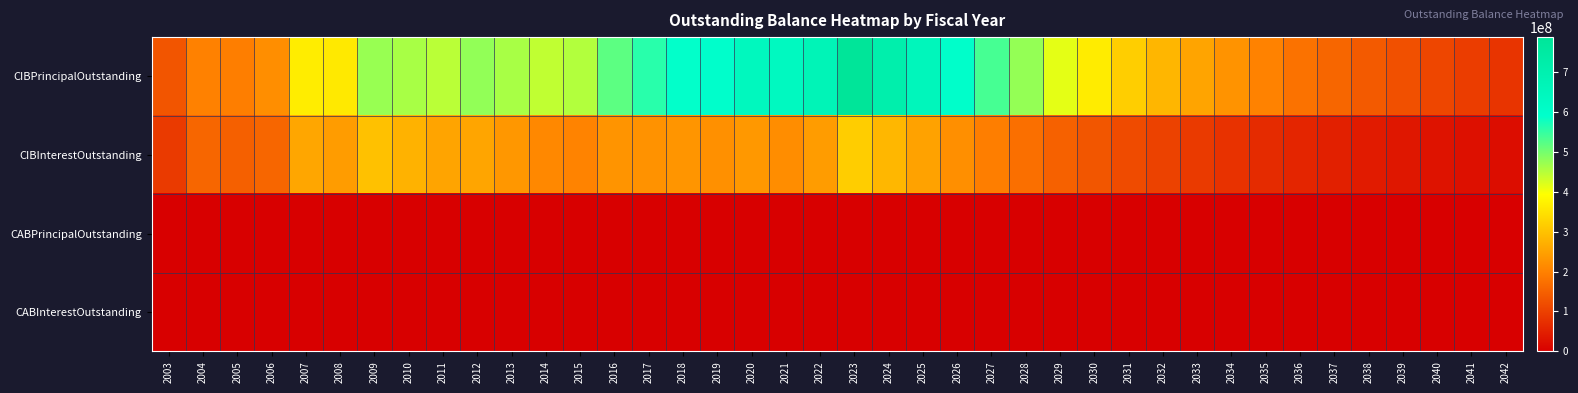

At which category is the sum across all series the highest?

2023